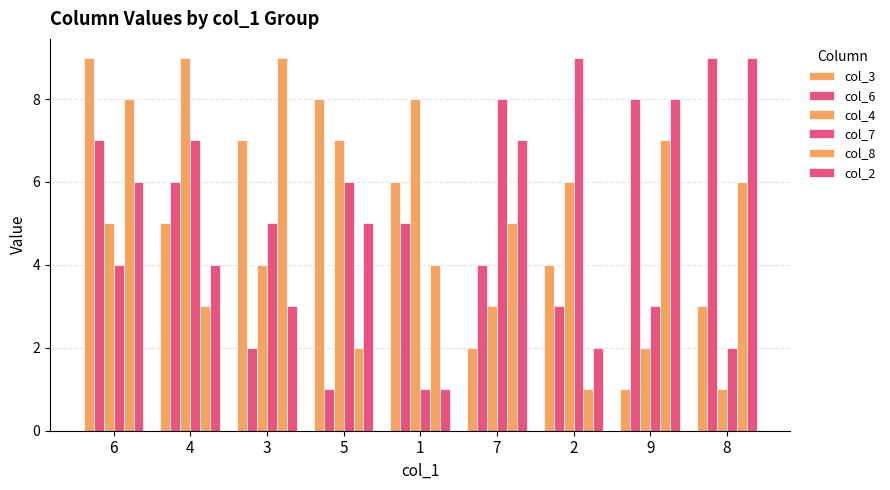

Are the bars grouped side by side (vs. stacked)?

Yes